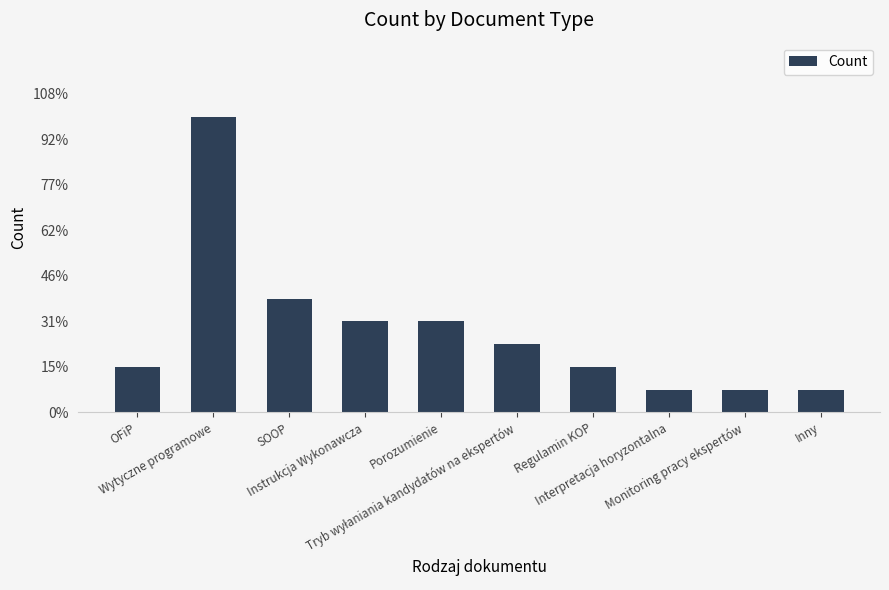

Reading left to right, what are all the values shown in this chart?

2	13	5	4	4	3	2	1	1	1